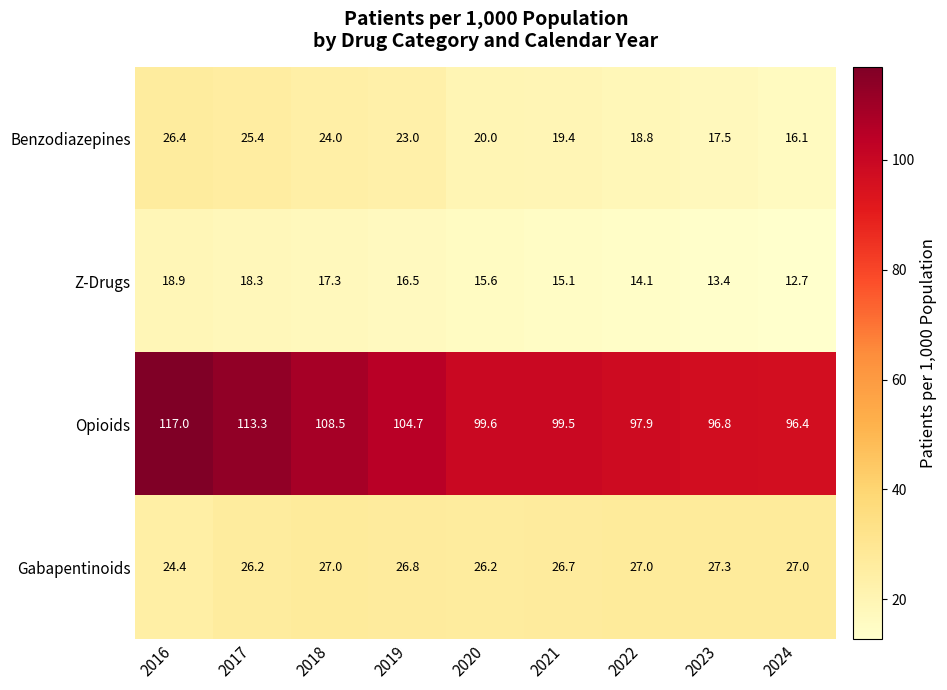

What is the smallest value displayed?

12.7